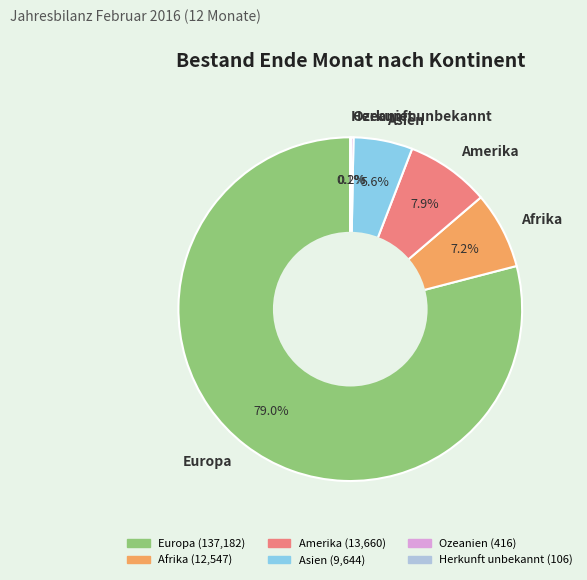

To the nearest percent, what is the combined percentage of Afrika and Amerika?

15%